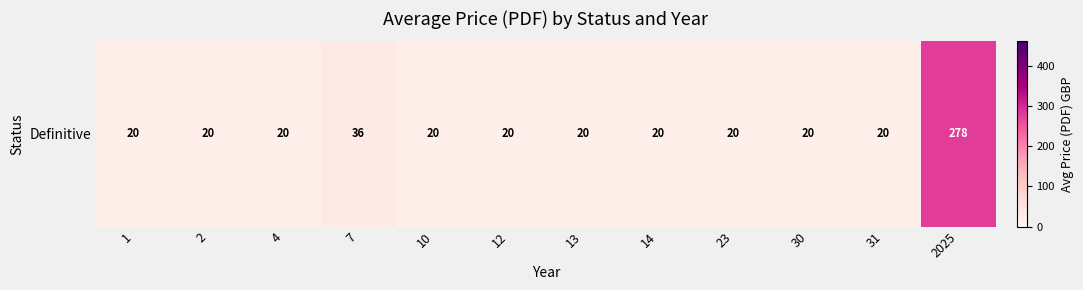

Reading right to left, transcribe all the data shown in this chart.

2025=278.2	31=20.0	30=20.0	23=20.0	14=20.0	13=20.0	12=20.0	10=20.0	7=36.0	4=20.0	2=20.0	1=20.0